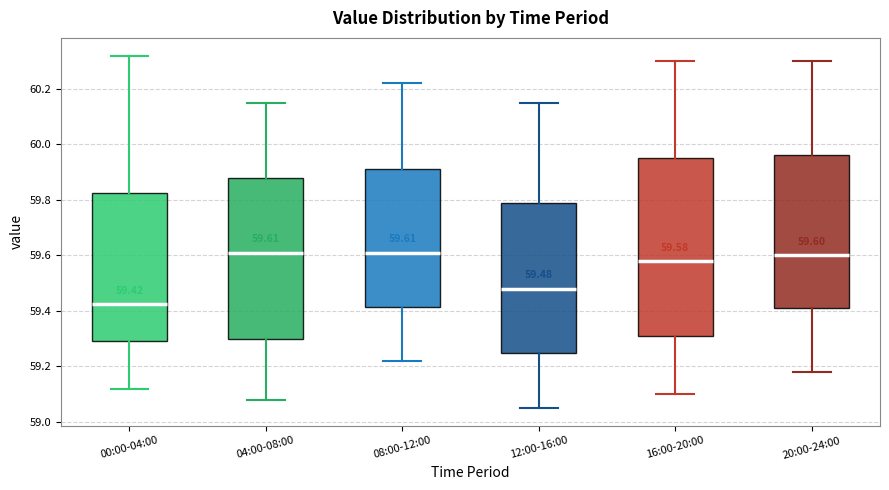

Which box is the tallest, from its lower edge to its upper edge?

16:00-20:00